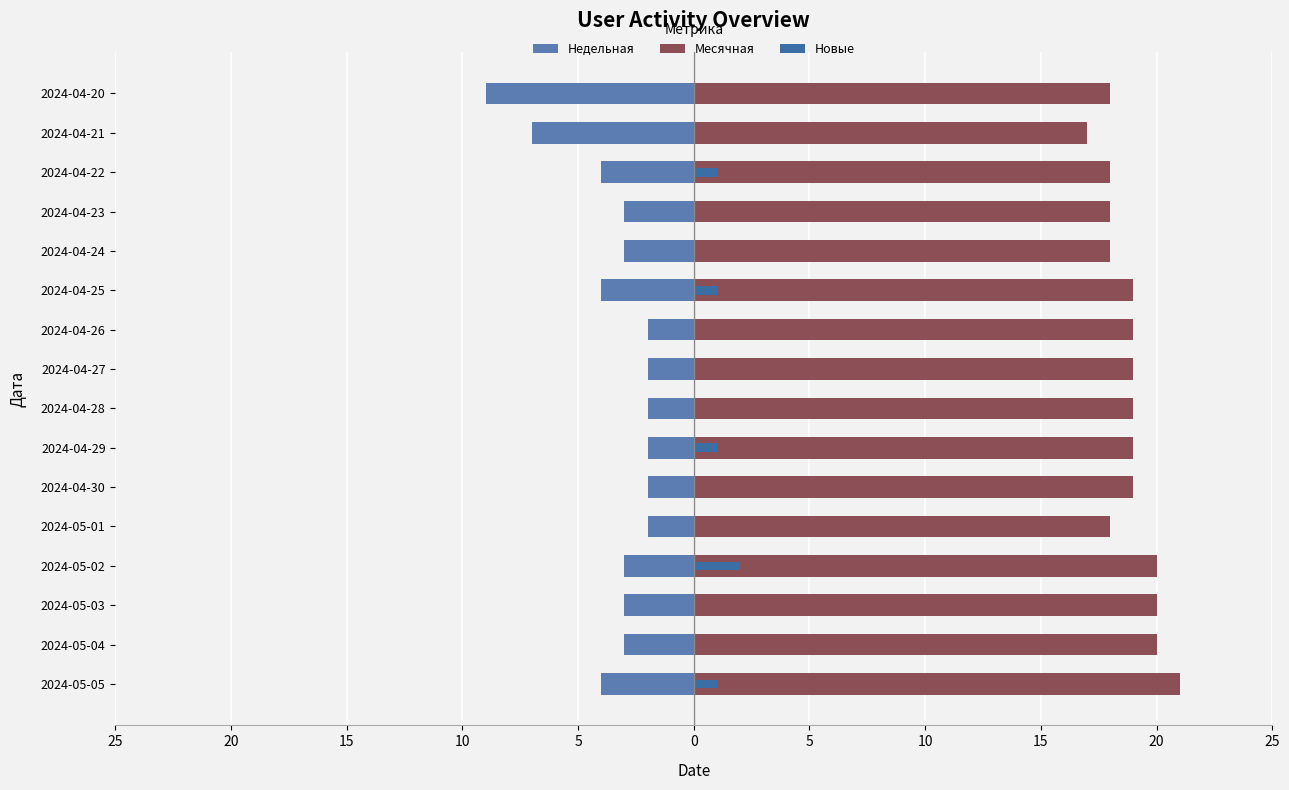

What are all the series names shown in the legend?

Недельная, Месячная, Новые